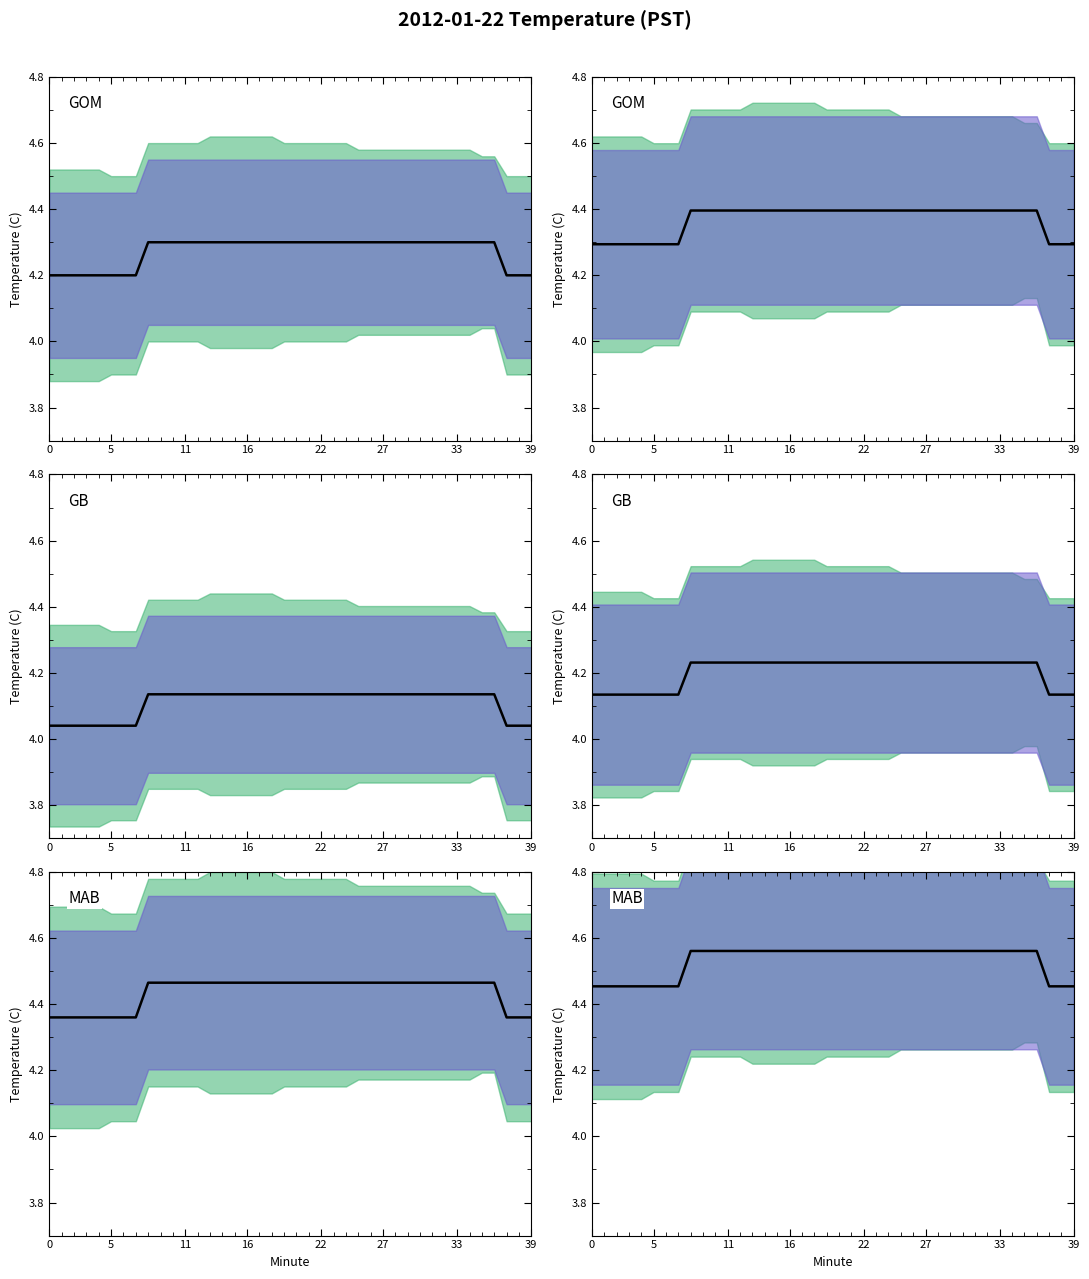

True or false: the data has more than 2 interior local peaks.

False